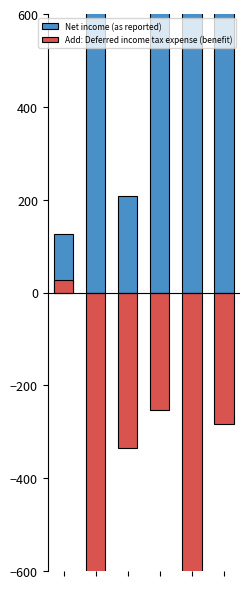

Rank the categories by Net income (as reported) value from lowest to highest.

0, 2, 5, 3, 4, 1